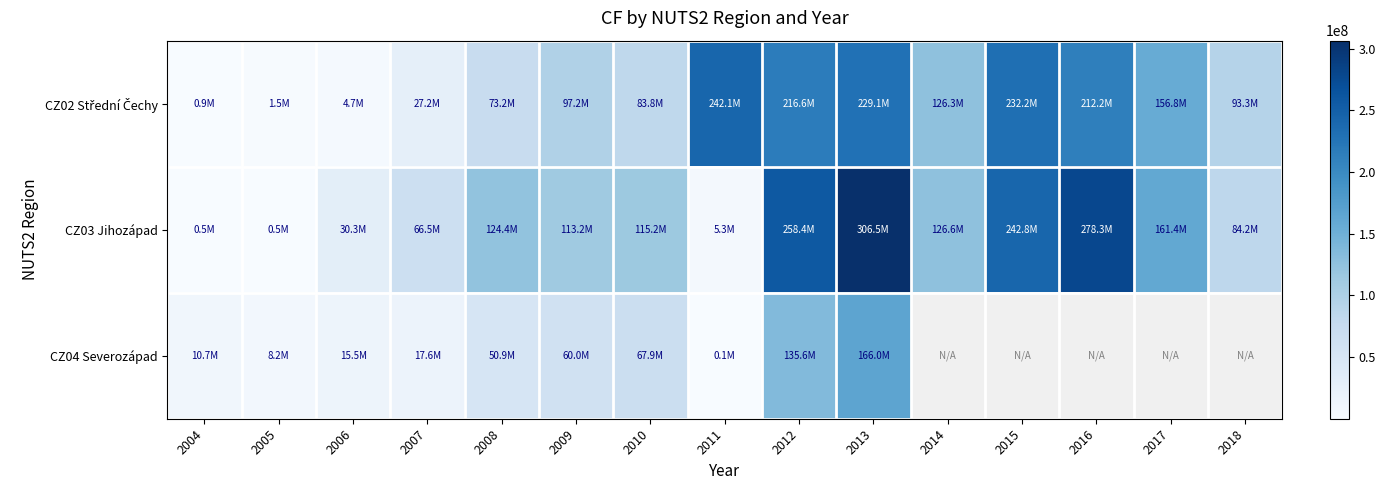

Between 2007 and 2015, which series saw the biggest shift?

CZ02 Střední Čechy